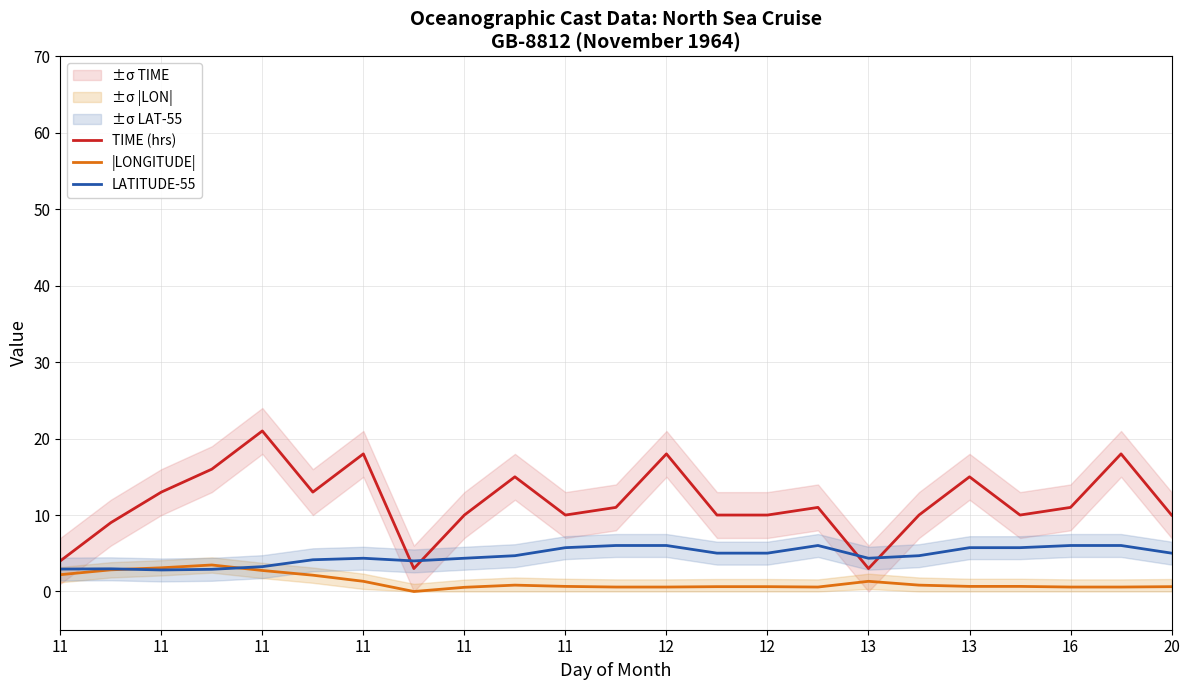

What is the average value of the |LONGITUDE| series?

1.2